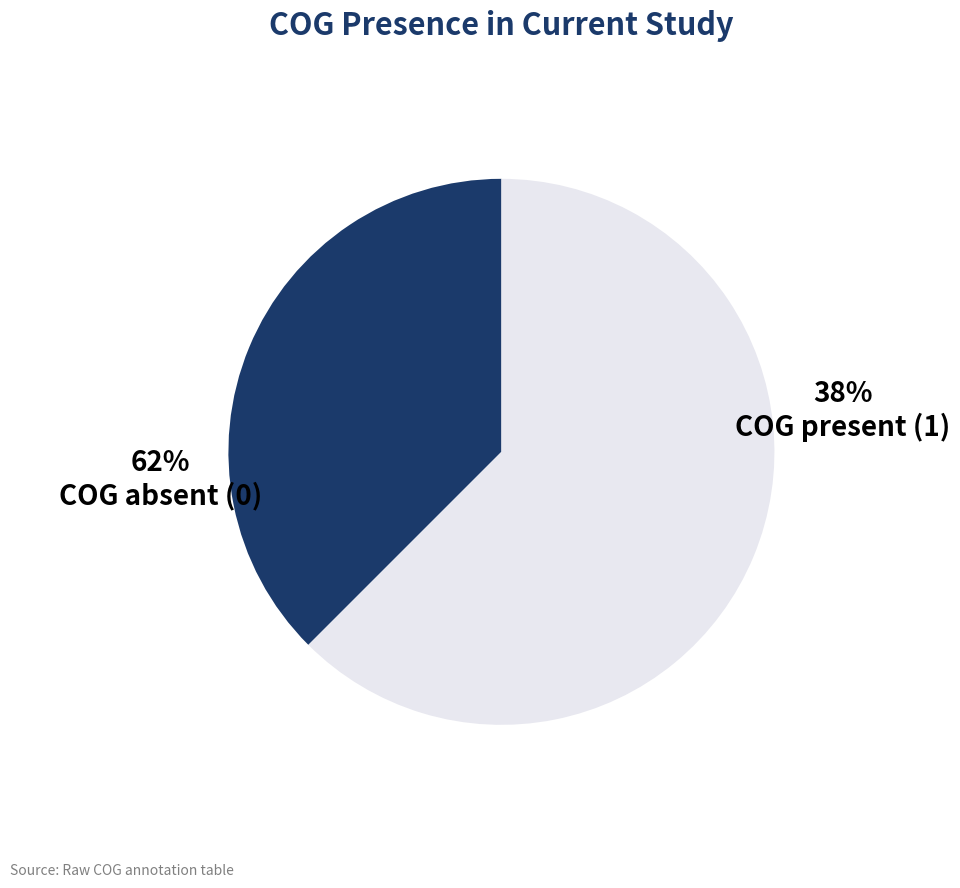

What percentage is NOT represented by COG3523?

100.0%